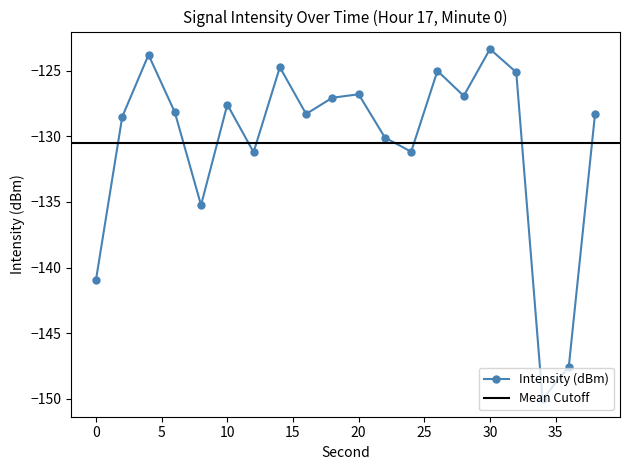

In Intensity (dBm), how many points are higher than both neighbors (excluding endpoints)?

6